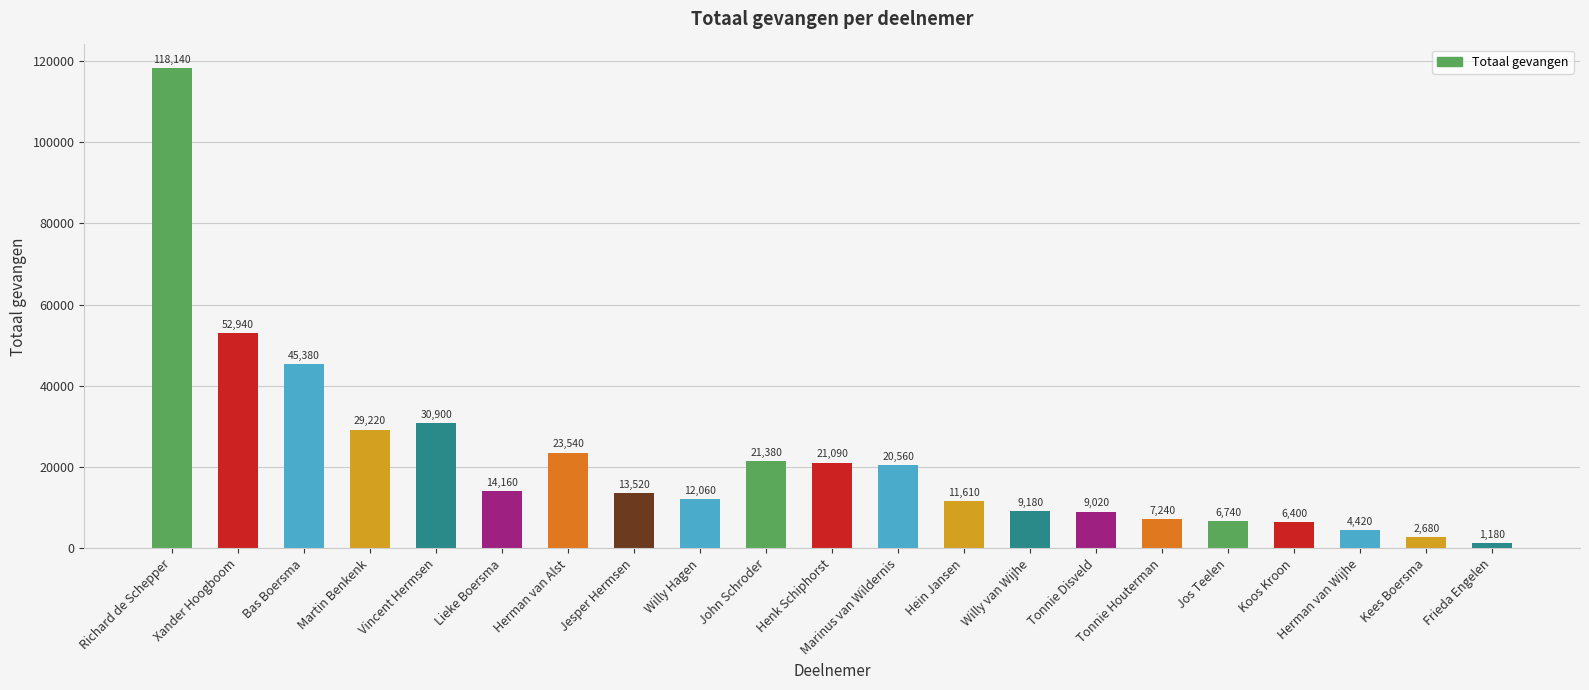

Reading left to right, what are all the values shown in this chart?

Richard de Schepper=118140	Xander Hoogboom=52940	Bas Boersma=45380	Martin Benkenk=29220	Vincent Hermsen=30900	Lieke Boersma=14160	Herman van Alst=23540	Jesper Hermsen=13520	Willy Hagen=12060	John Schroder=21380	Henk Schiphorst=21090	Marinus van Wildernis=20560	Hein Jansen=11610	Willy van Wijhe=9180	Tonnie Disveld=9020	Tonnie Houterman=7240	Jos Teelen=6740	Koos Kroon=6400	Herman van Wijhe=4420	Kees Boersma=2680	Frieda Engelen=1180